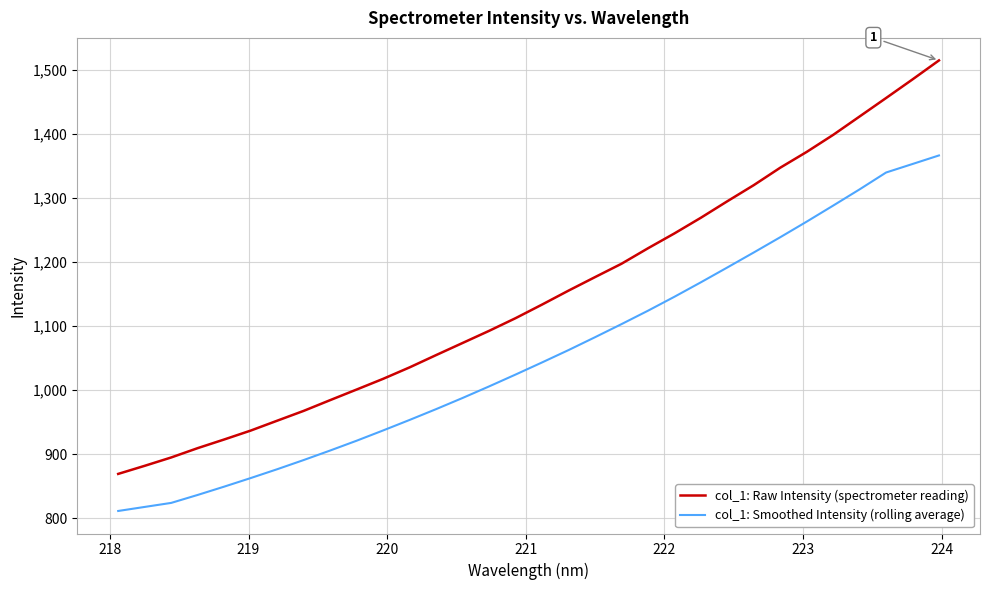

How many lines are shown in the chart?

2